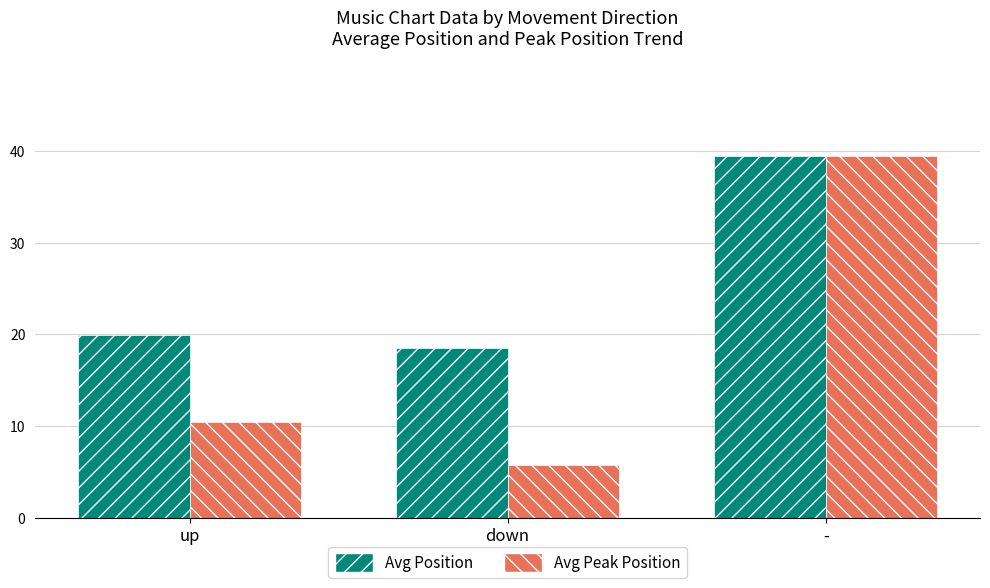

The value of Avg Peak Position at - is 8.4. True or false?

False